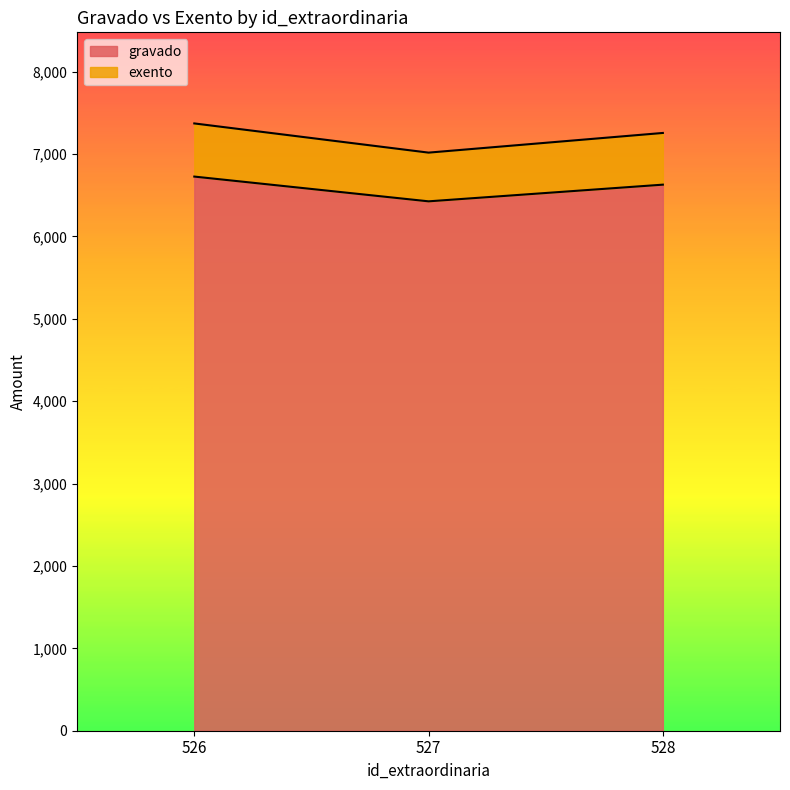

Which series has the largest range (max minus min)?

gravado